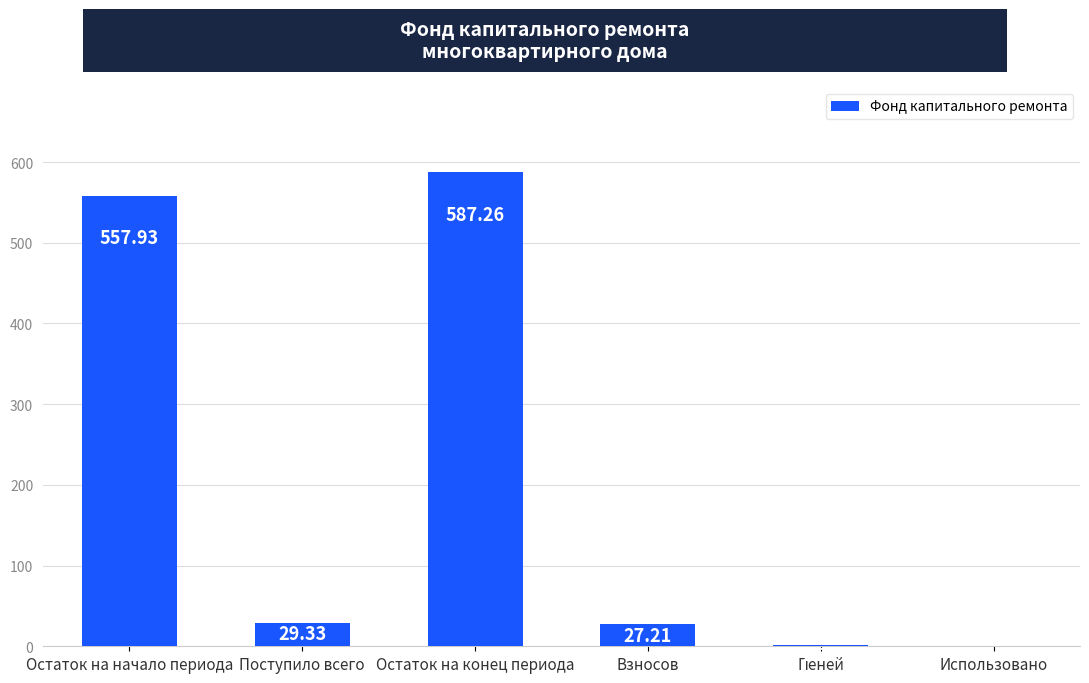

The chart shows a value of 758.7 at Остаток на начало периода. True or false?

False